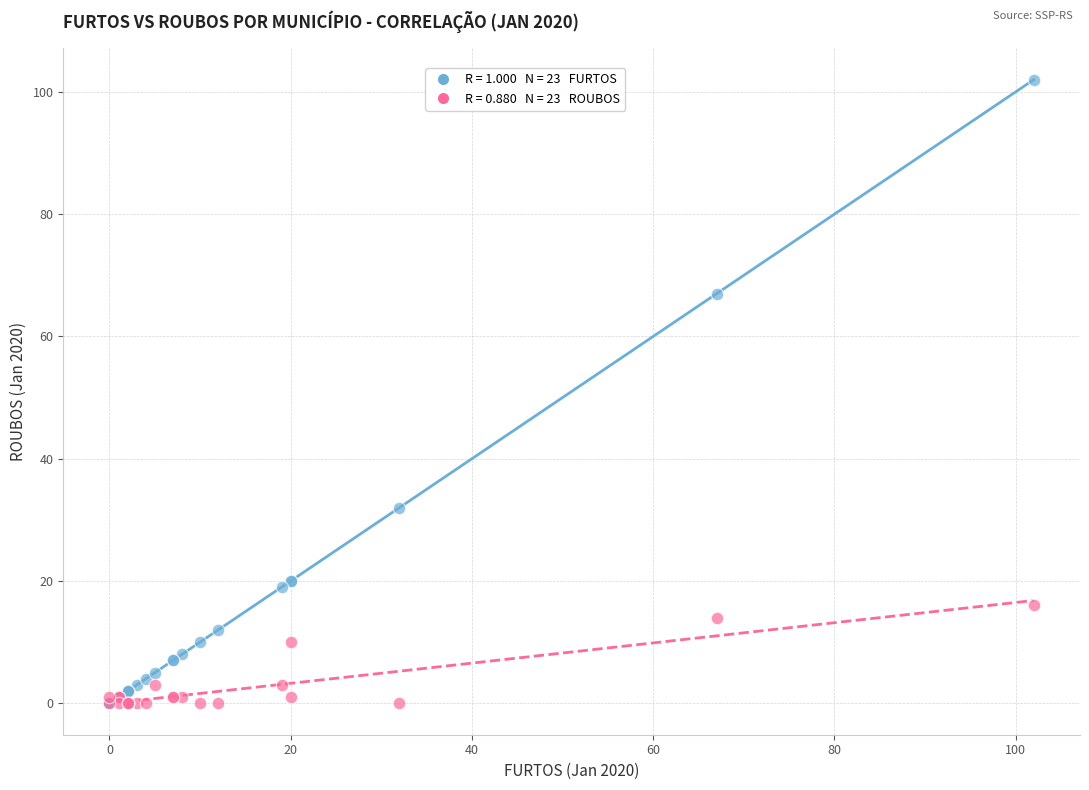

Across all series, what Y value is closest to 51?

67